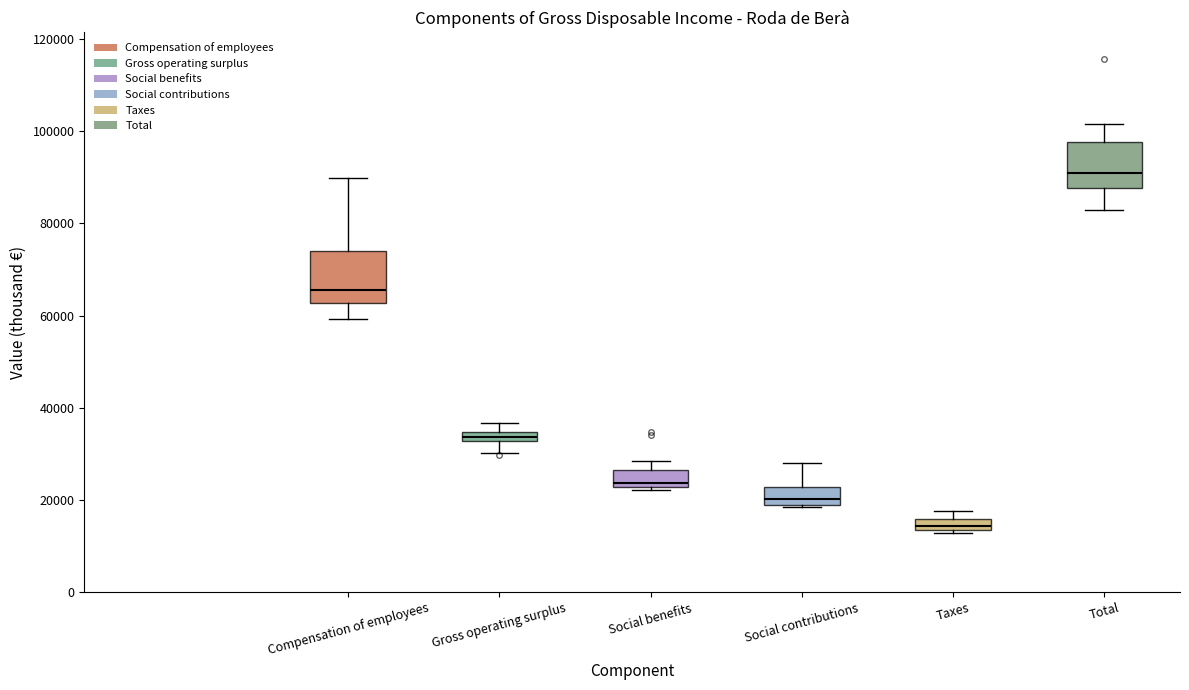

Which box's median line is the lowest?

Taxes